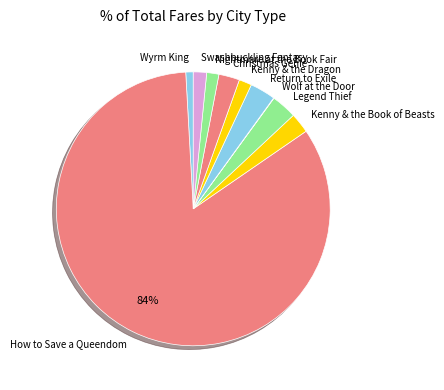

Combined, do Nightmare at the Book Fair and Legend Thief account for over 50%?

No